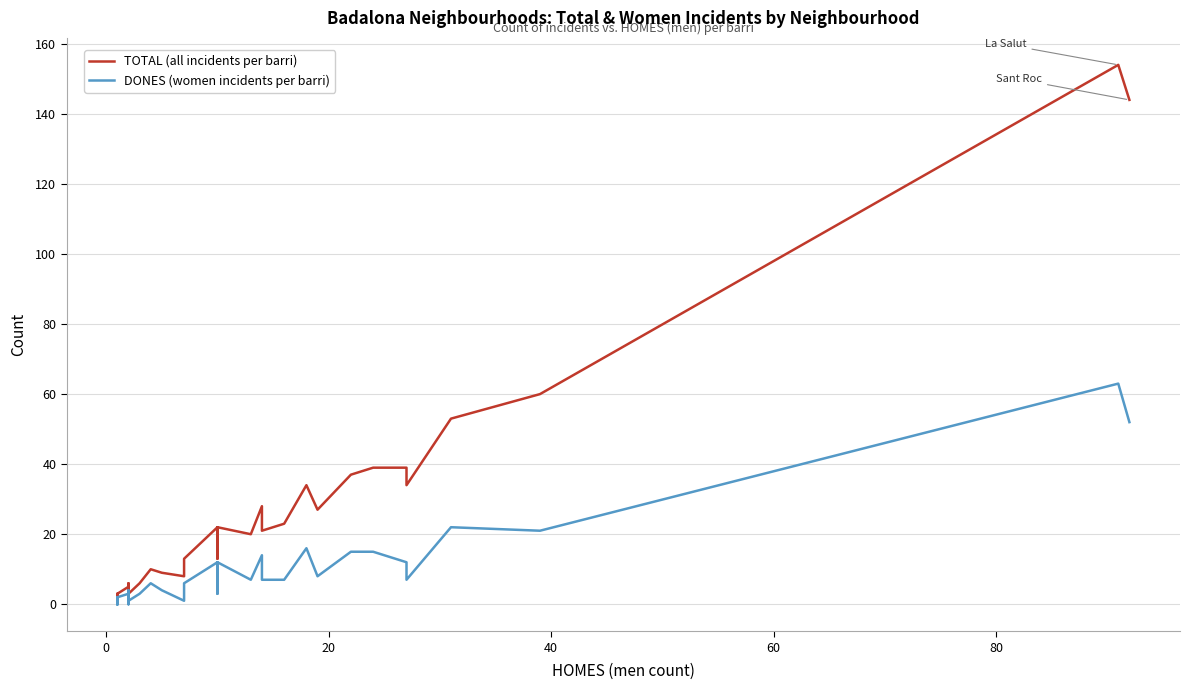

True or false: TOTAL (all incidents per barri) and DONES (women incidents per barri) intersect in this chart.

False